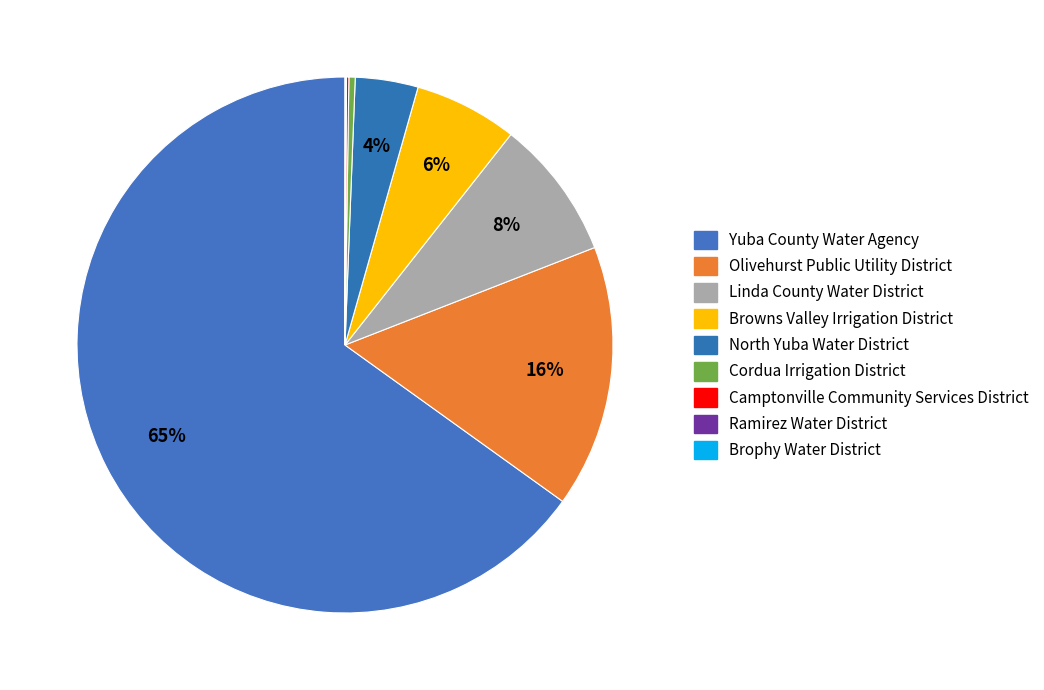

True or false: Browns Valley Irrigation District accounts for 1% of the total.

False